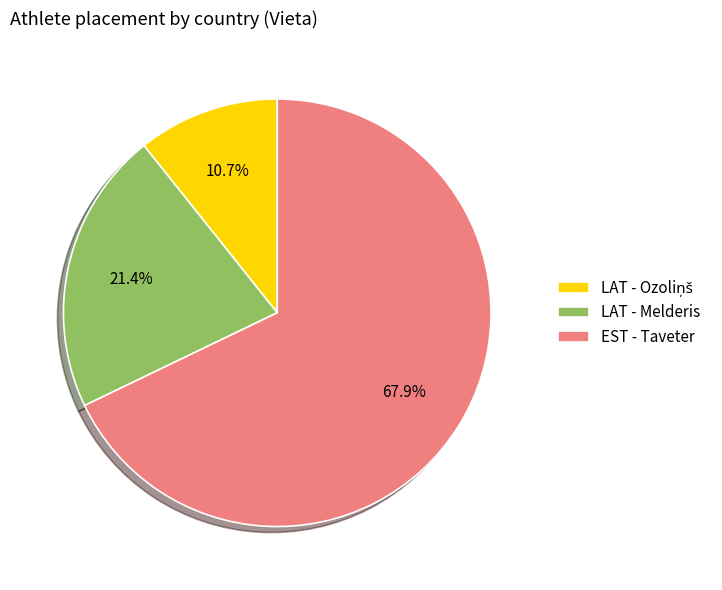

Combined, do EST - Taveter and LAT - Melderis account for over 50%?

Yes